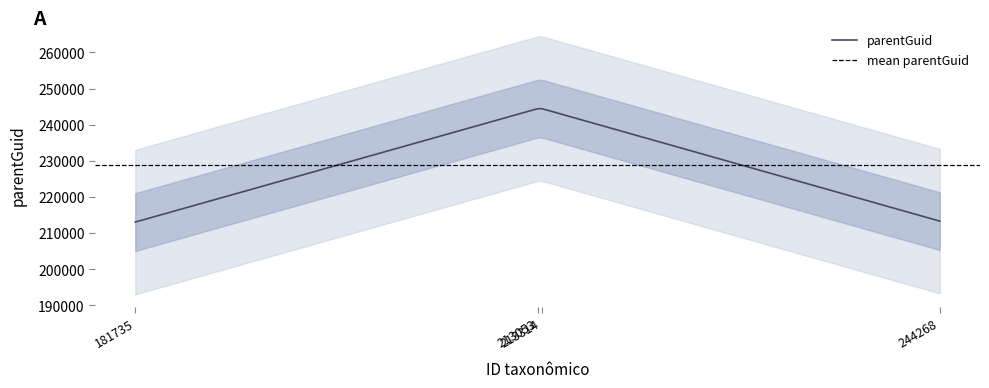

What is the highest value of the parentGuid series?

244484.0